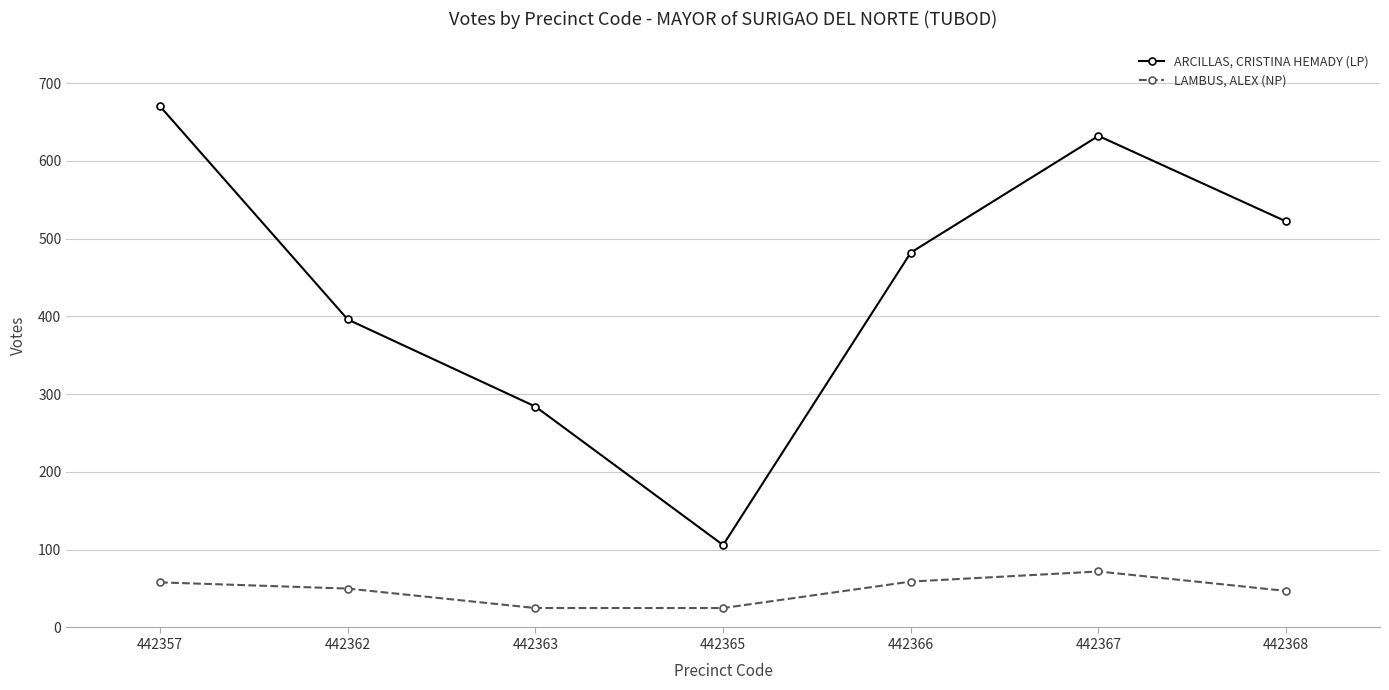

What is the difference between the LAMBUS, ALEX (NP) values at 442366 and 442365?

34